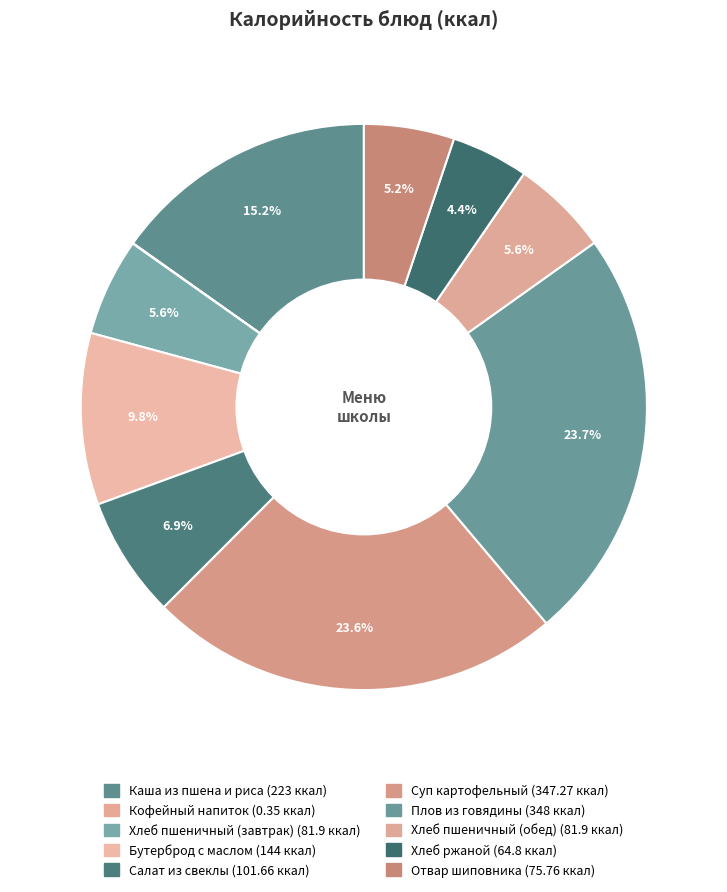

Count the number of slices in the pie.

10